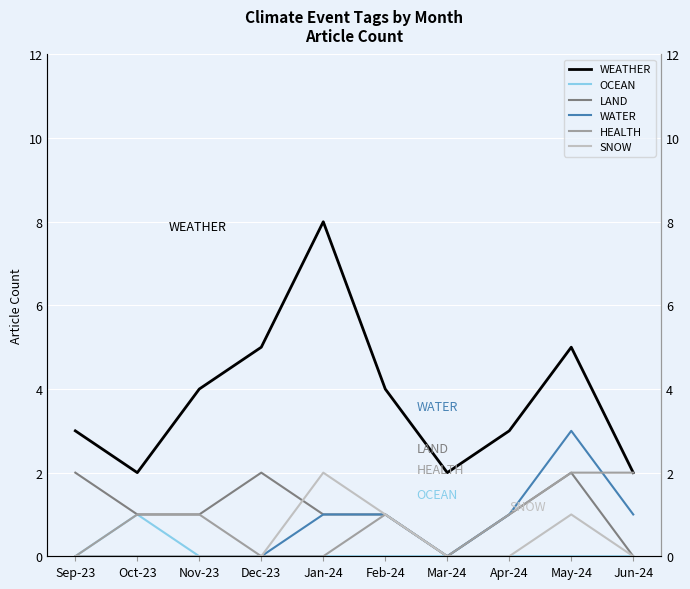

What is the difference between the second highest and minimum values in the SNOW series?

1